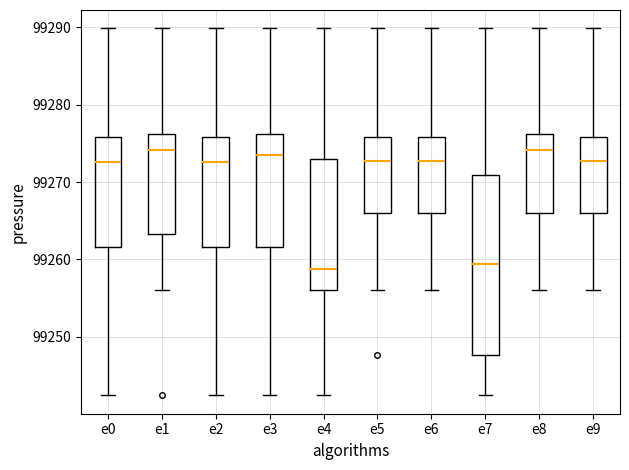

Reading left to right, read every box against the y-axis: the position of its median line, the range the box covers, and the ends of its whiskers. The values are not printed on the chart, so give them approximately, as read against the axis.

e0: median 99273, box 99262 to 99276, whiskers 99242 to 99290
e1: median 99274, box 99263 to 99276, whiskers 99256 to 99290
e2: median 99273, box 99262 to 99276, whiskers 99242 to 99290
e3: median 99274, box 99262 to 99276, whiskers 99242 to 99290
e4: median 99259, box 99256 to 99273, whiskers 99242 to 99290
e5: median 99273, box 99266 to 99276, whiskers 99256 to 99290
e6: median 99273, box 99266 to 99276, whiskers 99256 to 99290
e7: median 99259, box 99248 to 99271, whiskers 99242 to 99290
e8: median 99274, box 99266 to 99276, whiskers 99256 to 99290
e9: median 99273, box 99266 to 99276, whiskers 99256 to 99290